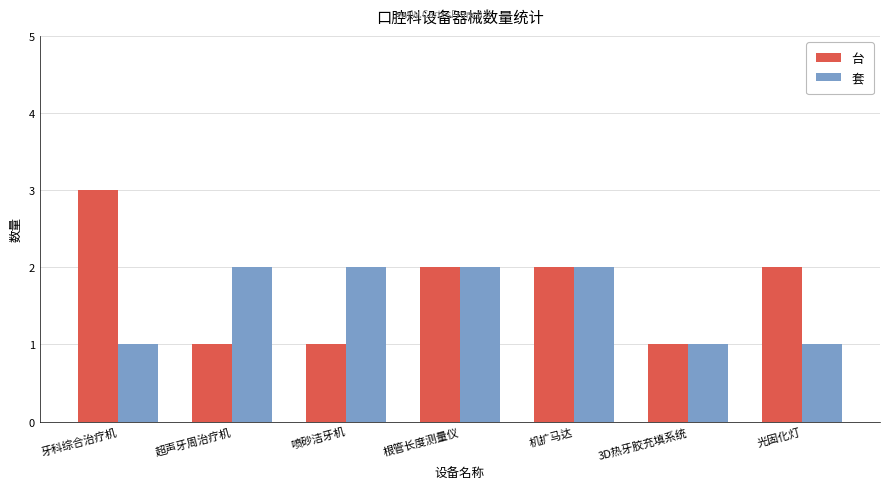

Is it true that 套 equals 0 at 牙科综合治疗机?

False